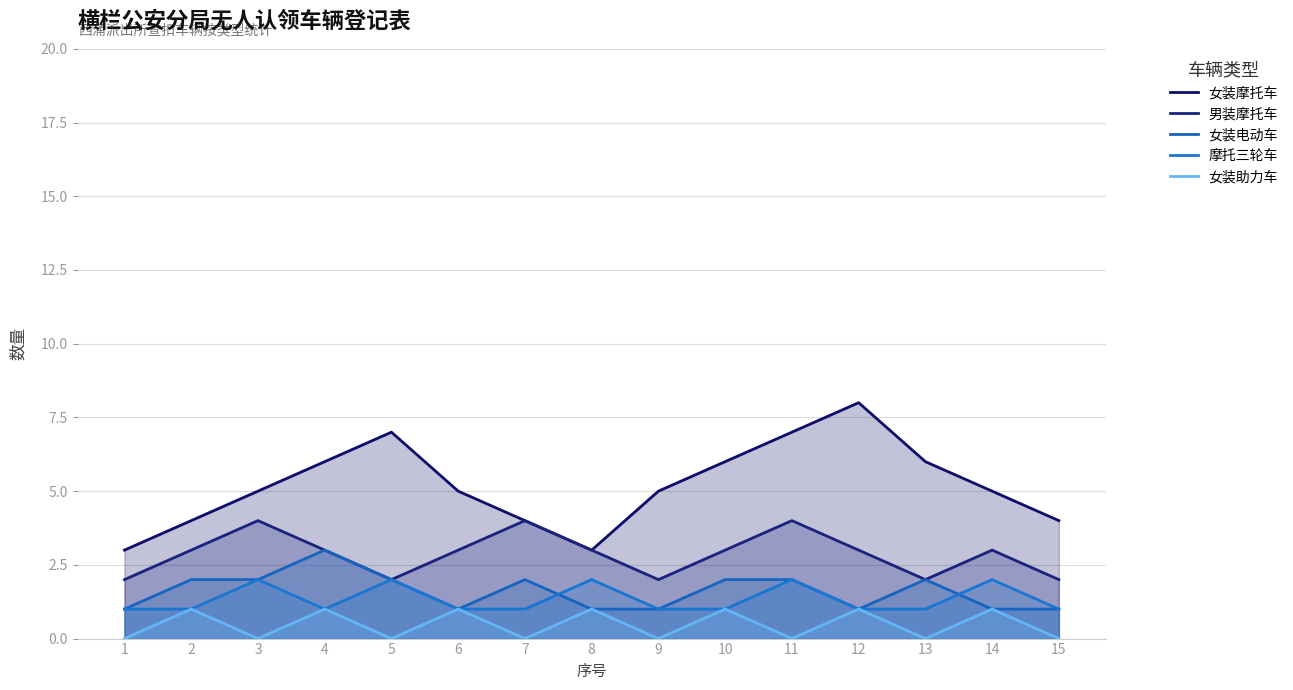

True or false: 女装摩托车 and 摩托三轮车 cross at least once.

False